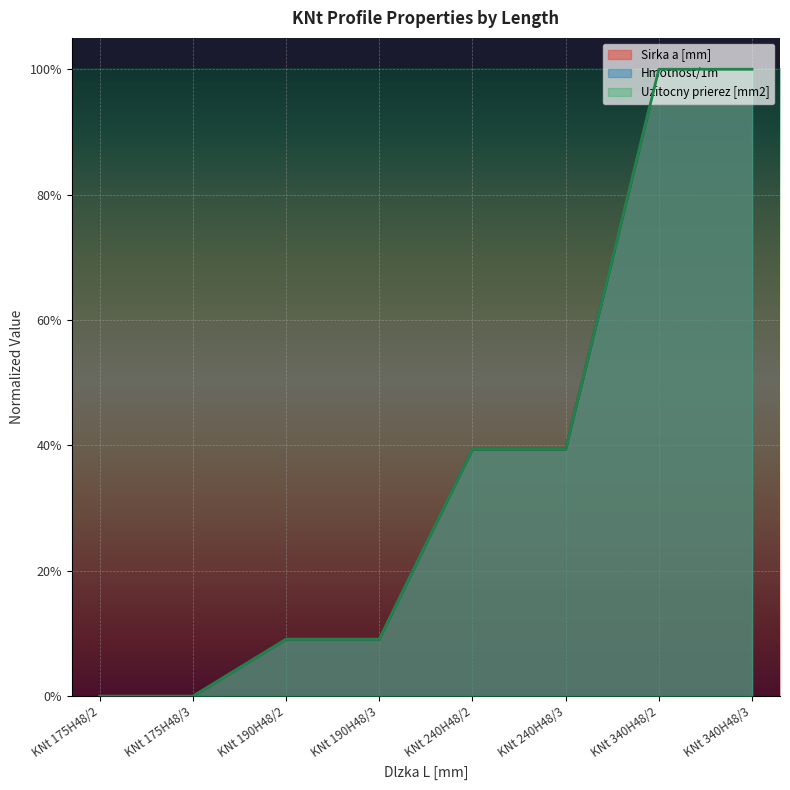

How many values in the Sirka a [mm] series exceed 0?

6